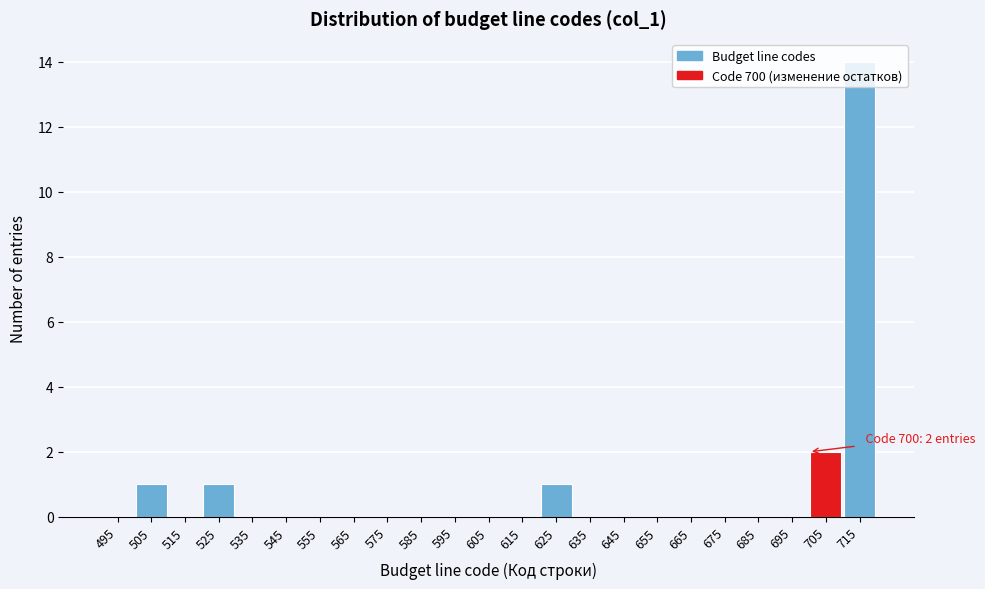

Over which range of the x-axis is the bar tallest?

710 to 720